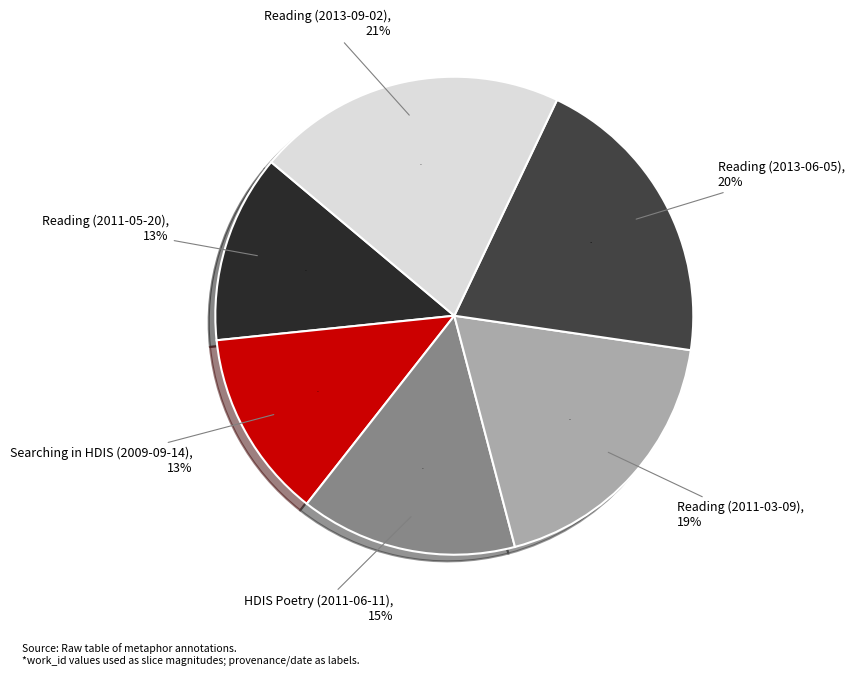

Between Reading (2011-03-09) and Reading (2013-09-02), which is larger?

Reading (2013-09-02)